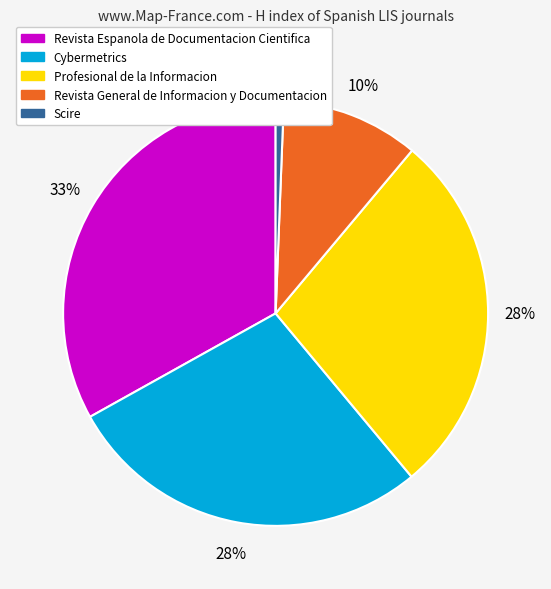

The Revista Espanola de Documentacion Cientifica slice represents 33% of the pie. True or false?

True